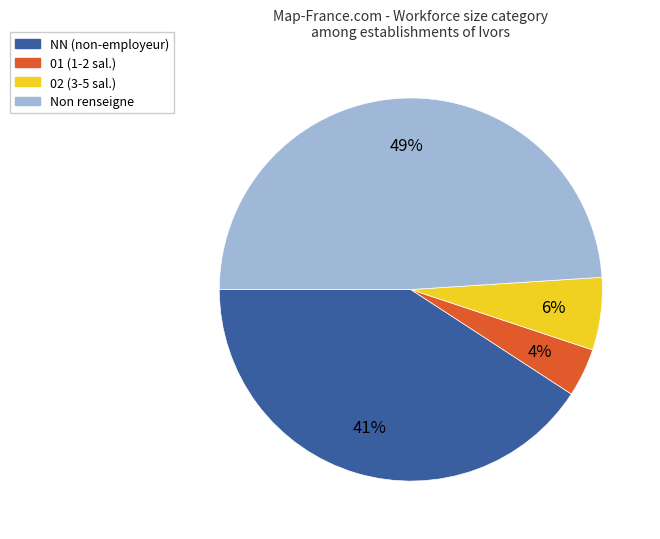

To the nearest percent, what is the difference between the largest and smallest slice percentages?

45%